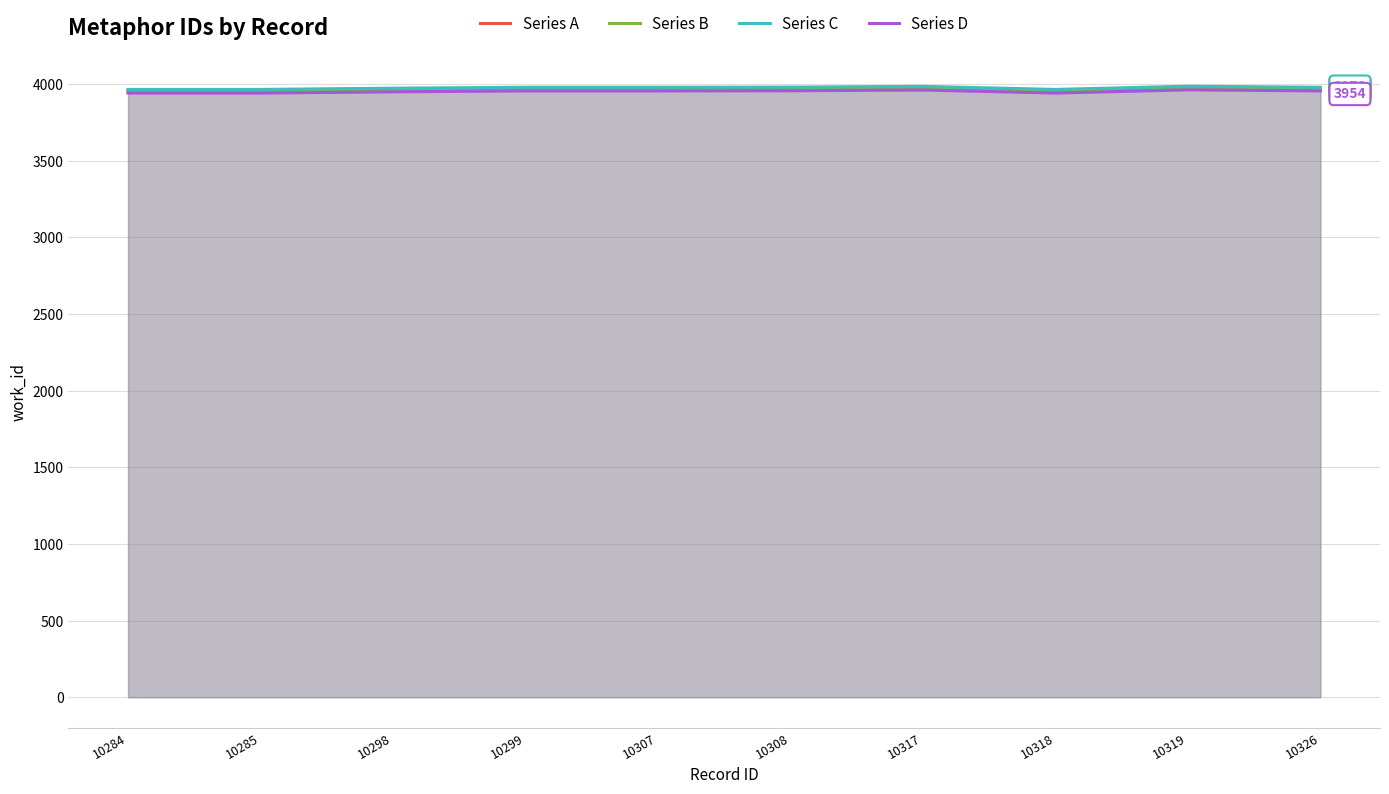

Reading left to right, transcribe all the data shown in this chart.

Series A: 10284=3956.0	10285=3956.0	10298=3964.0	10299=3970.0	10307=3970.0	10308=3971.0	10317=3976.0	10318=3956.0	10319=3977.0	10326=3970.0
Series B: 10284=3948.1	10285=3948.1	10298=3956.1	10299=3962.1	10307=3962.1	10308=3963.1	10317=3968.0	10318=3948.1	10319=3969.0	10326=3962.1
Series C: 10284=3963.9	10285=3963.9	10298=3971.9	10299=3977.9	10307=3977.9	10308=3978.9	10317=3984.0	10318=3963.9	10319=3985.0	10326=3977.9
Series D: 10284=3940.2	10285=3940.2	10298=3948.1	10299=3954.1	10307=3954.1	10308=3955.1	10317=3960.1	10318=3940.2	10319=3961.1	10326=3954.1